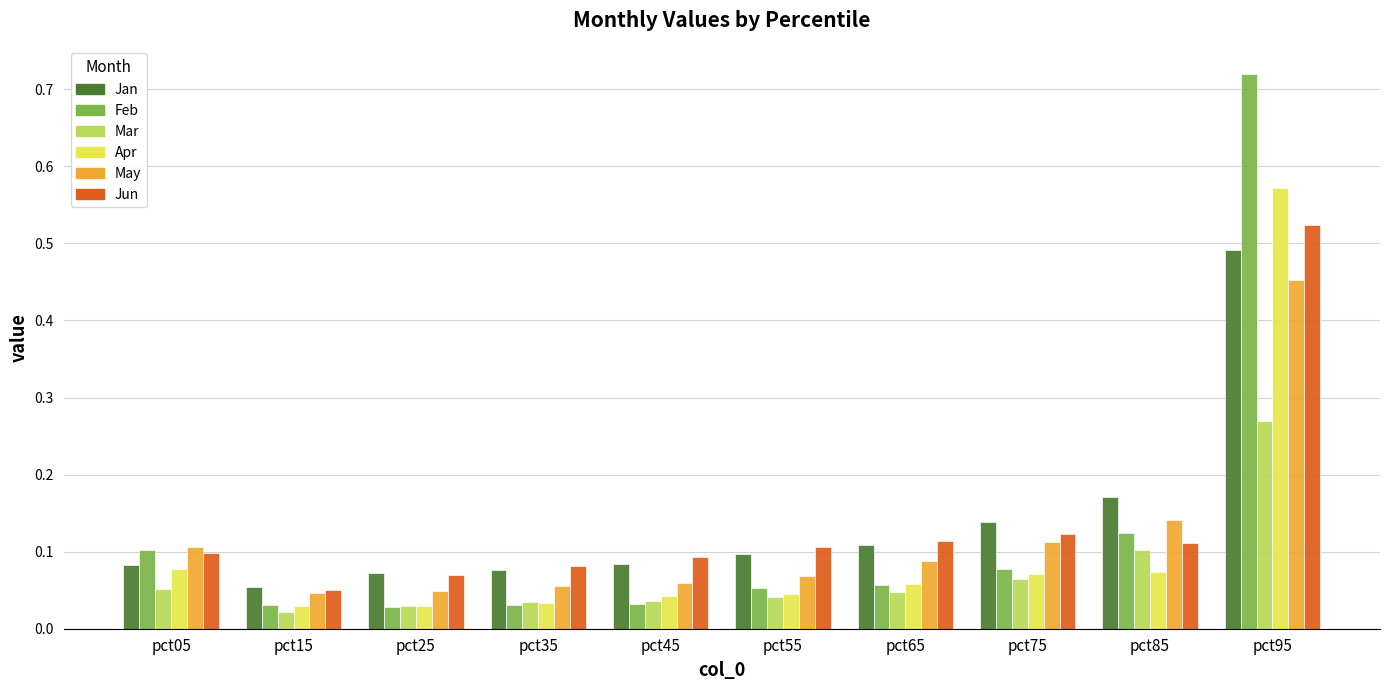

List the series in order of their peak value, highest first.

Feb, Apr, Jun, Jan, May, Mar